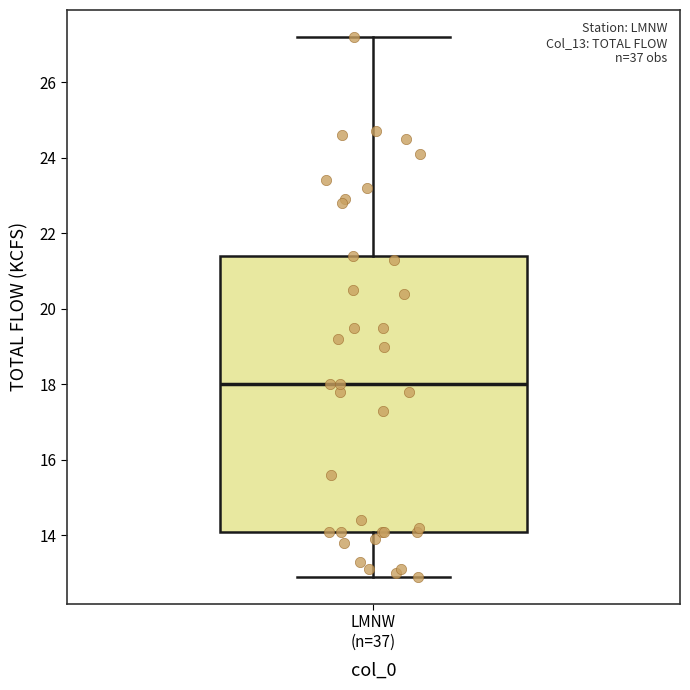

Transcribe this box plot: give where the median line is, the range the box spans, and where the two whiskers end, as read against the y-axis. The values are not printed on the chart, so give them approximately, as read against the axis.

median 18.0, box 14.2 to 21.4, whiskers 13.0 to 27.2